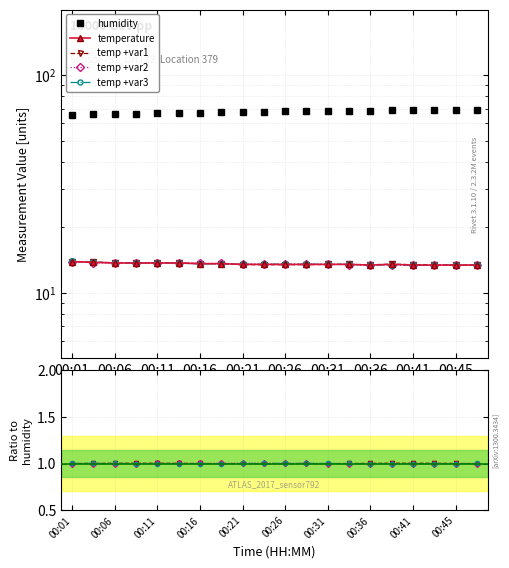

True or false: humidity and temp +var2 cross at least once.

False